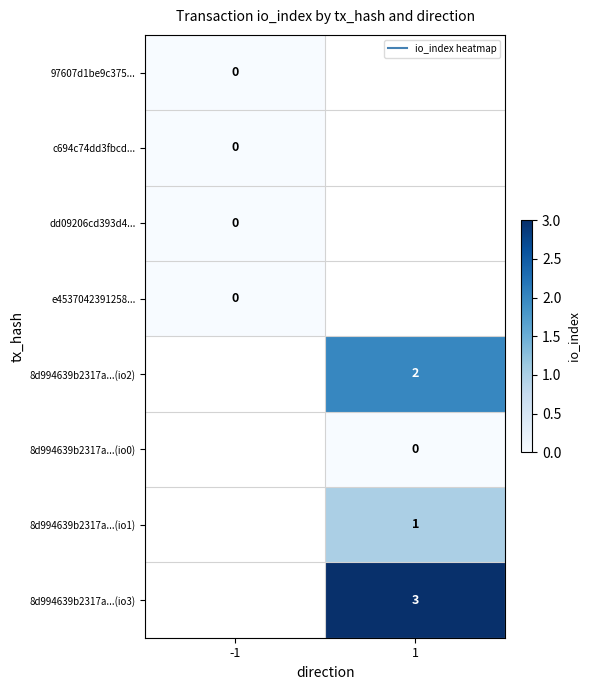

Is it true that c694c74dd3fbcd... equals 0.0 at -1?

True